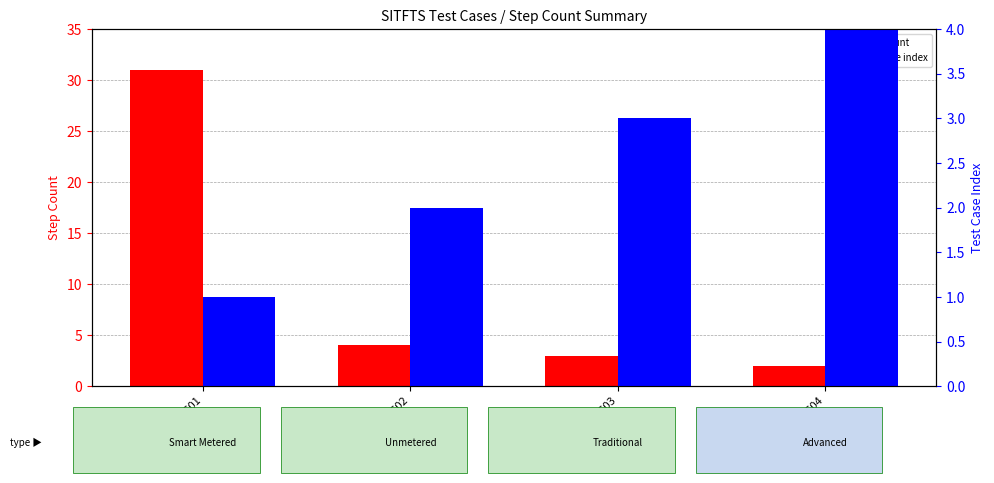

Reading right to left, transcribe all the data shown in this chart.

step count: 2	3	4	31
test case index: 4	3	2	1